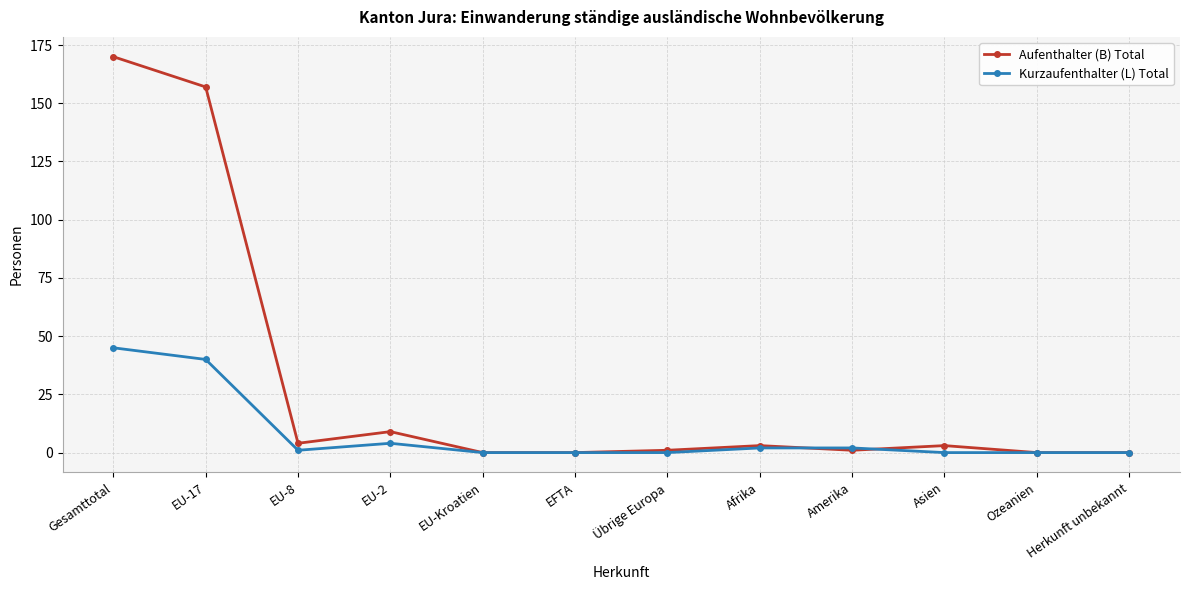

At which category is the sum across all series the highest?

Gesamttotal